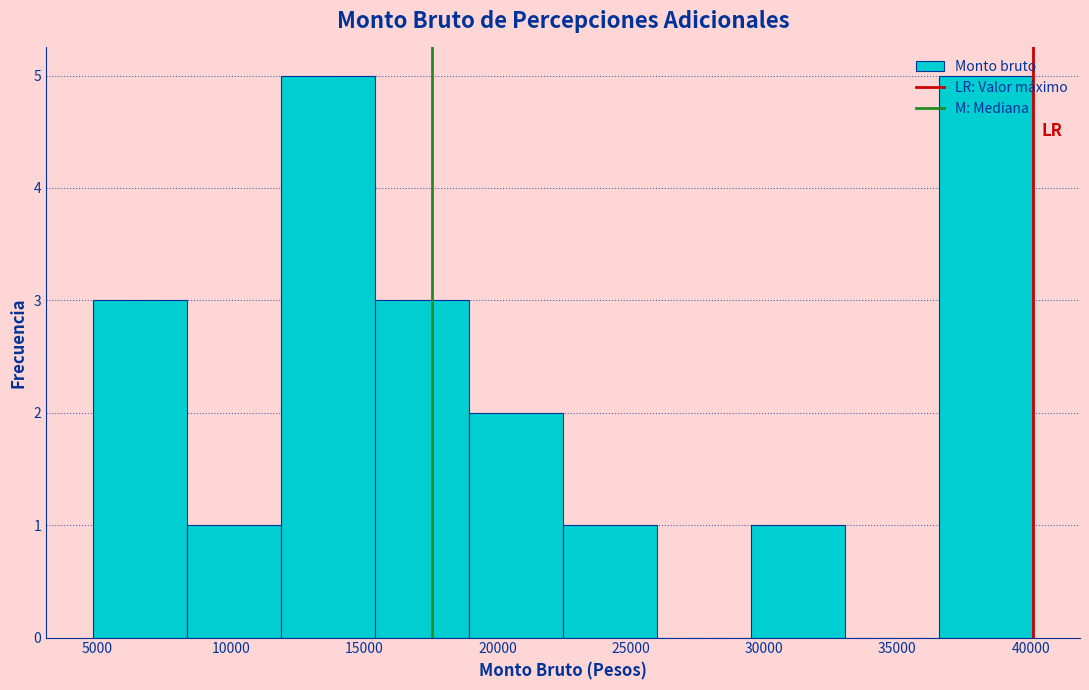

Reading left to right, list every bar in this chart as the range it spans on the x-axis followed by its height. Neither the bar edges nor the heights are printed on the chart, so give them approximately, as read against the axes.

5000 to 8500: 3
8500 to 12000: 1
12000 to 15500: 5
15500 to 19000: 3
19000 to 22500: 2
22500 to 26000: 1
26000 to 29500: 0
29500 to 33000: 1
33000 to 36500: 0
36500 to 40000: 5